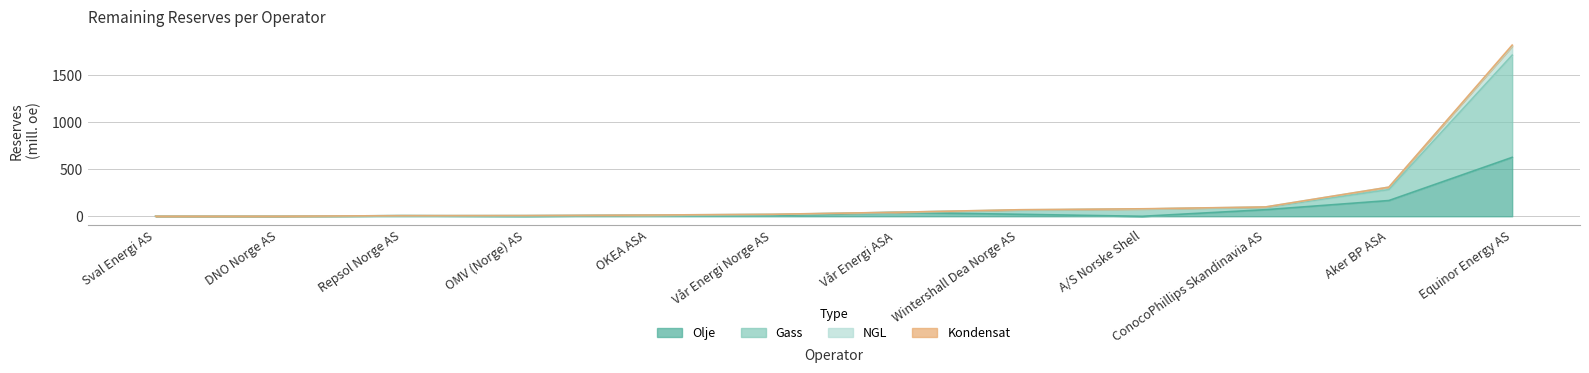

At which label does Gass reach its minimum?

Sval Energi AS